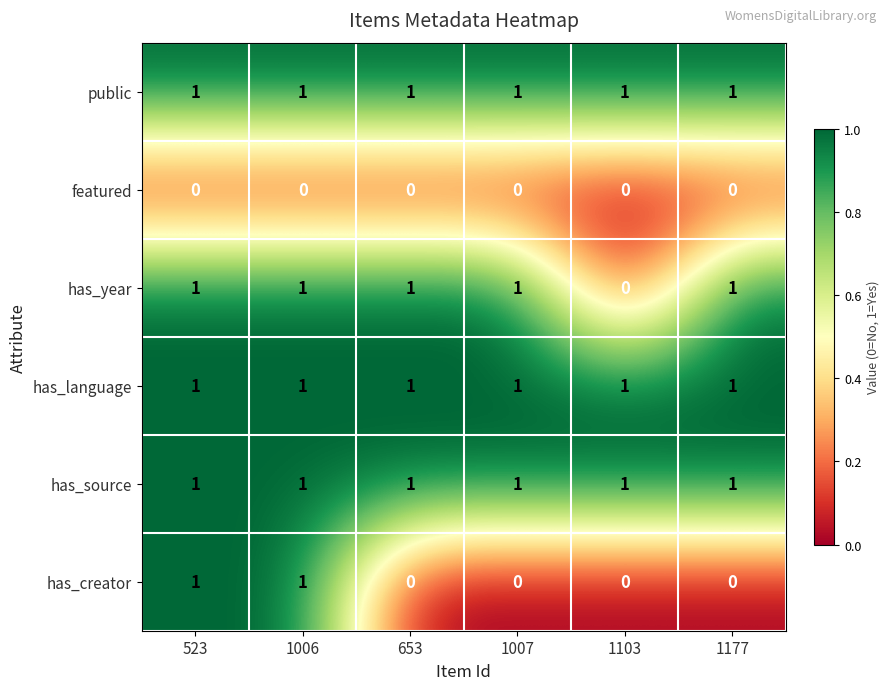

Is it true that public equals 1 at 1177?

True